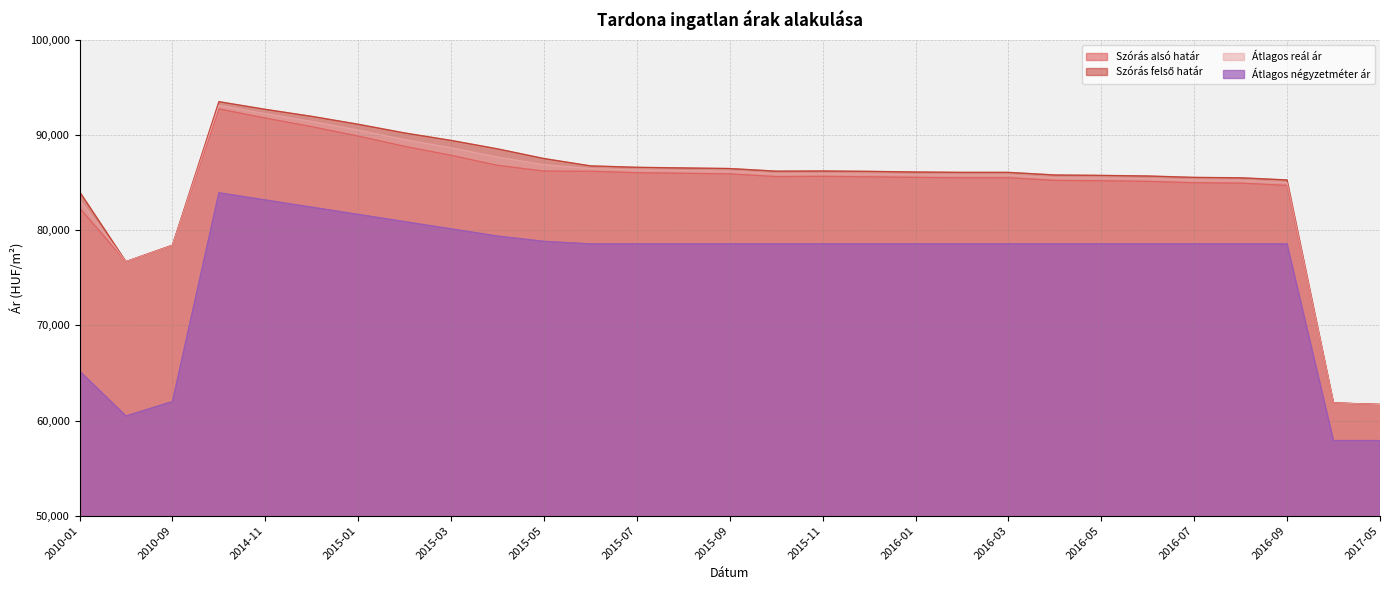

Which series has the largest total across all categories?

Szórás felső határ